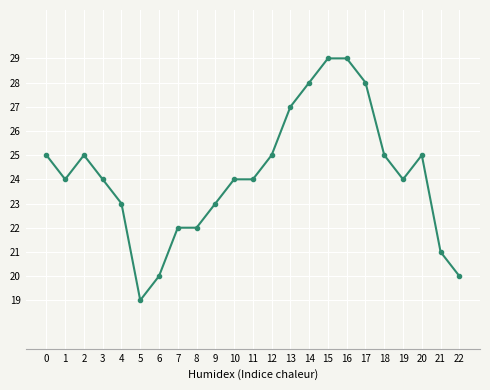

What is the smallest value displayed?

19